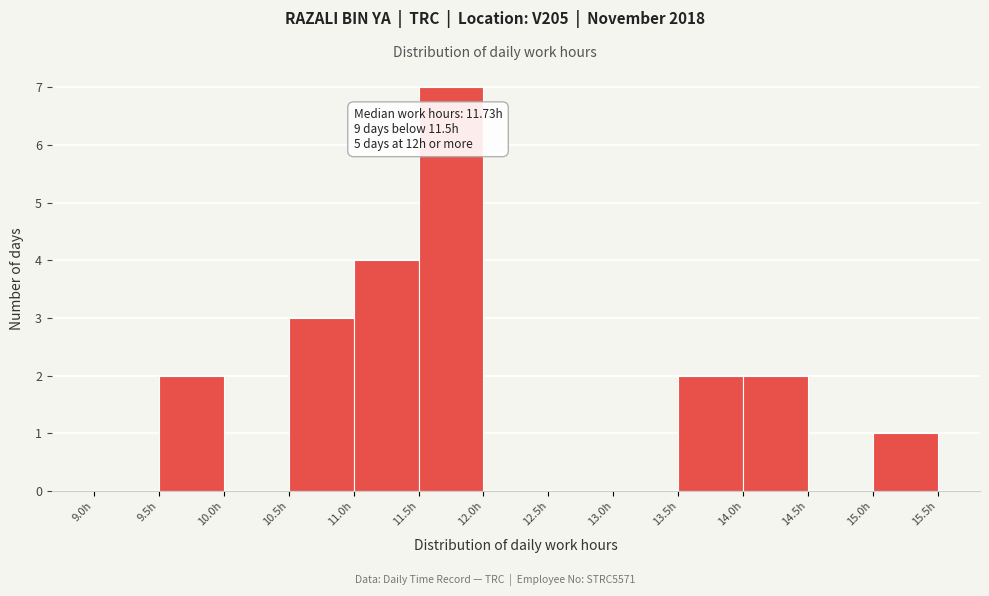

Over which range of the x-axis is the bar tallest?

11.5 to 12.0